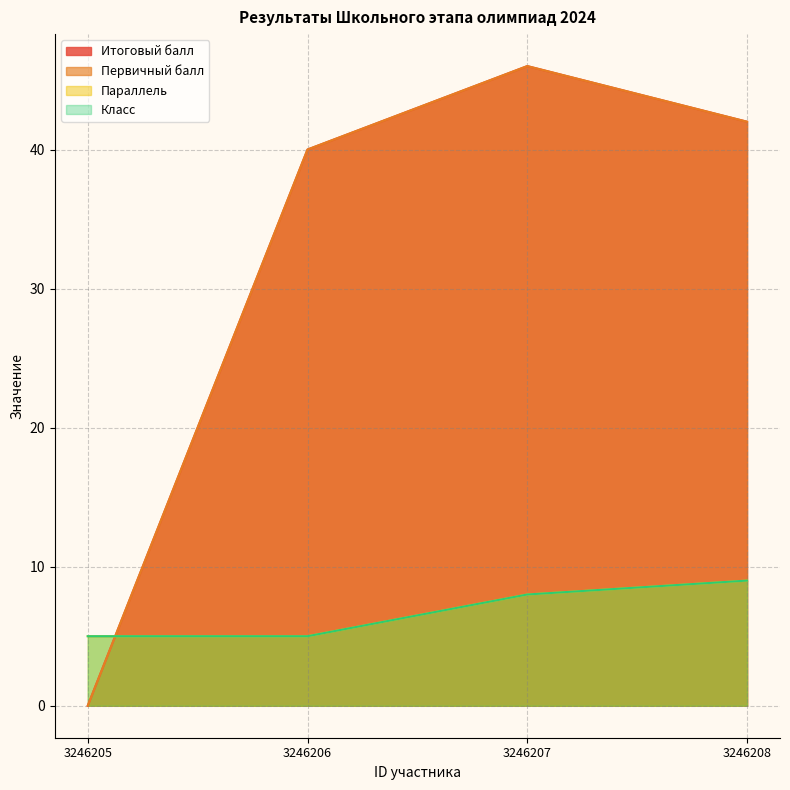

The value of Итоговый балл at 3246207 is 46. True or false?

True